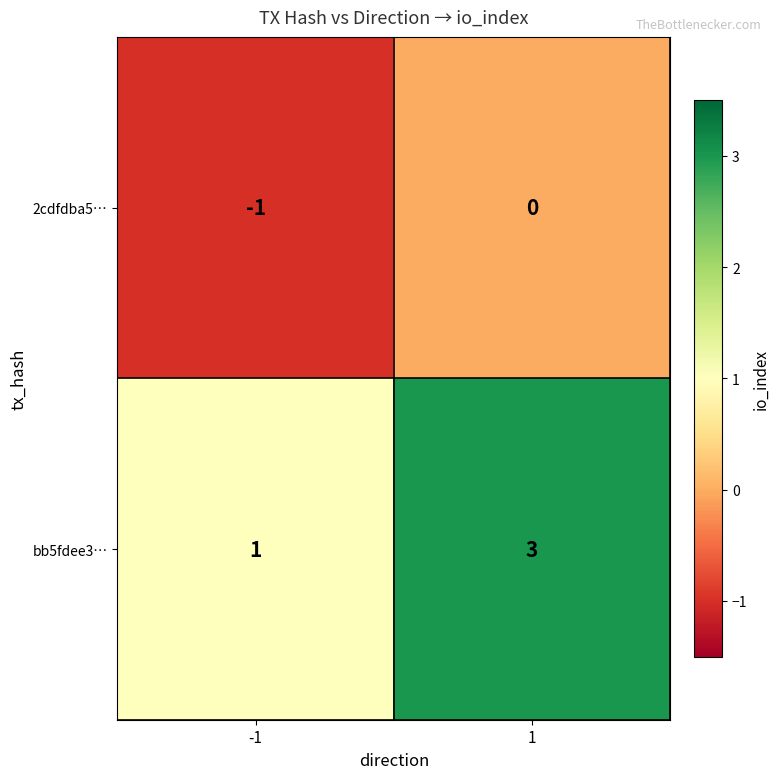

Which category has the highest value across all series?

1